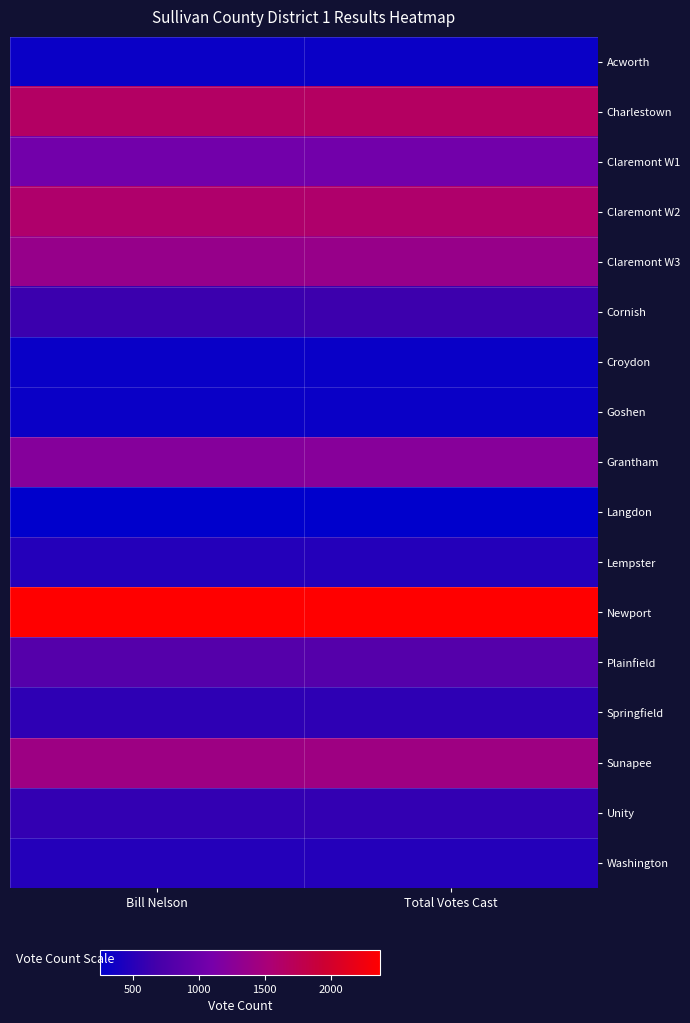

Reading left to right, list all the values displayed in this chart.

Acworth: Bill Nelson=318	Total Votes Cast=323
Charlestown: Bill Nelson=1651	Total Votes Cast=1653
Claremont W1: Bill Nelson=1063	Total Votes Cast=1070
Claremont W2: Bill Nelson=1599	Total Votes Cast=1603
Claremont W3: Bill Nelson=1368	Total Votes Cast=1374
Cornish: Bill Nelson=631	Total Votes Cast=633
Croydon: Bill Nelson=316	Total Votes Cast=316
Goshen: Bill Nelson=320	Total Votes Cast=321
Grantham: Bill Nelson=1225	Total Votes Cast=1232
Langdon: Bill Nelson=250	Total Votes Cast=250
Lempster: Bill Nelson=479	Total Votes Cast=480
Newport: Bill Nelson=2371	Total Votes Cast=2375
Plainfield: Bill Nelson=816	Total Votes Cast=820
Springfield: Bill Nelson=545	Total Votes Cast=545
Sunapee: Bill Nelson=1427	Total Votes Cast=1433
Unity: Bill Nelson=575	Total Votes Cast=576
Washington: Bill Nelson=477	Total Votes Cast=478